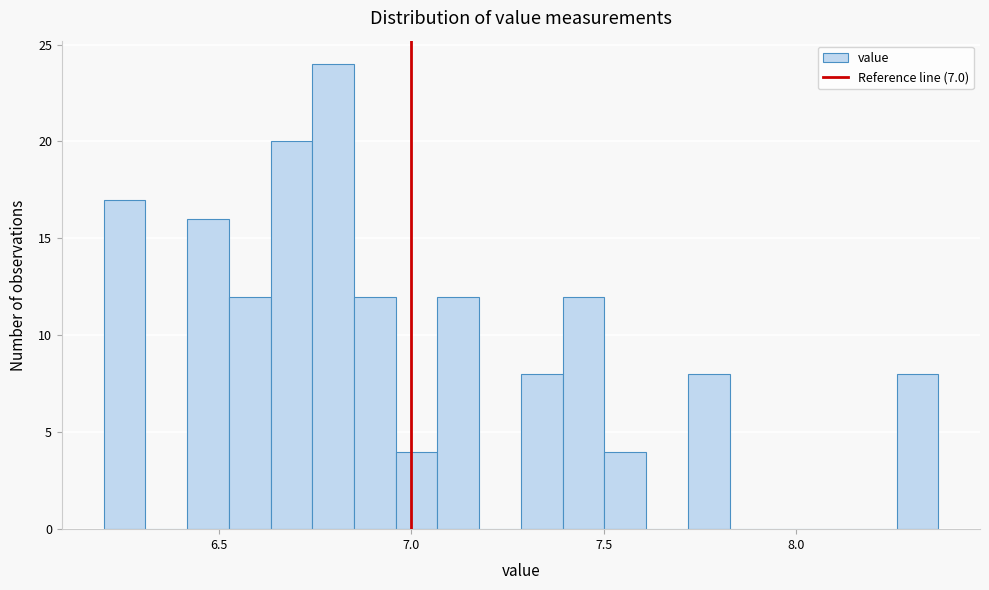

Read against the x-axis, roughly where is the centre of the tallest bar?

6.80